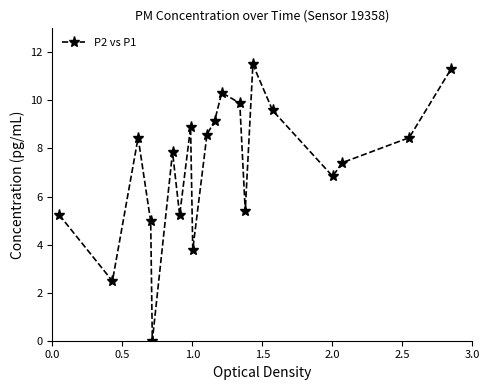

What is the average value?

7.3